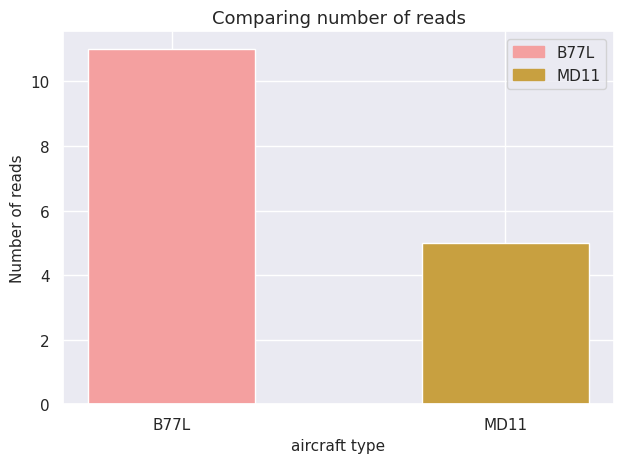

What is the difference between the maximum and minimum values?

6